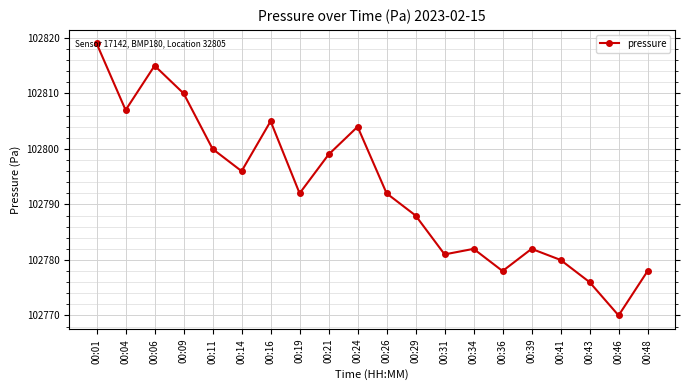

How many interior local peaks (higher than both neighbors) does the data have?

5